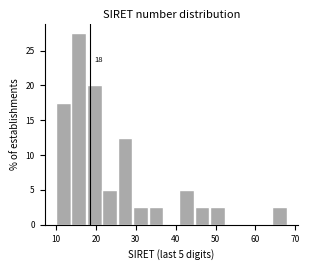

Read against the x-axis, roughly where is the centre of the tallest bar?

16